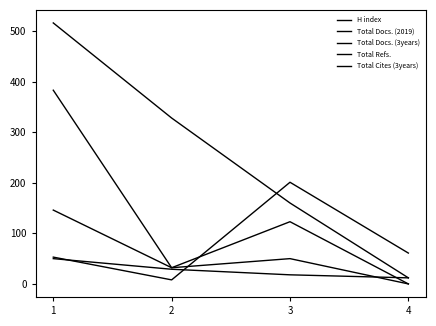

Which category has the highest value in the Total Docs. (2019) series?

1